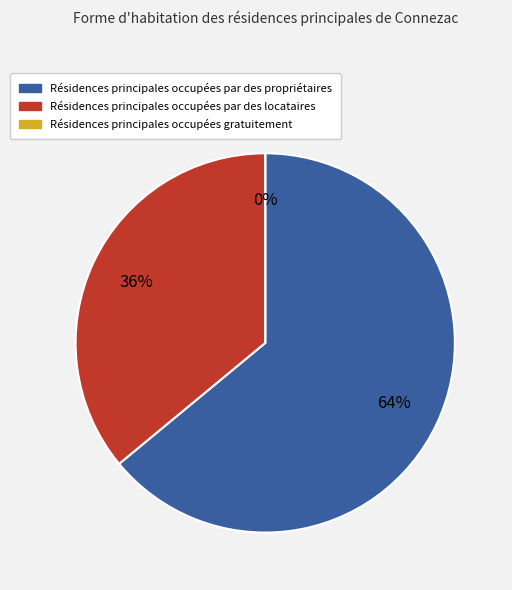

Does 2 represent more than half of the total?

No